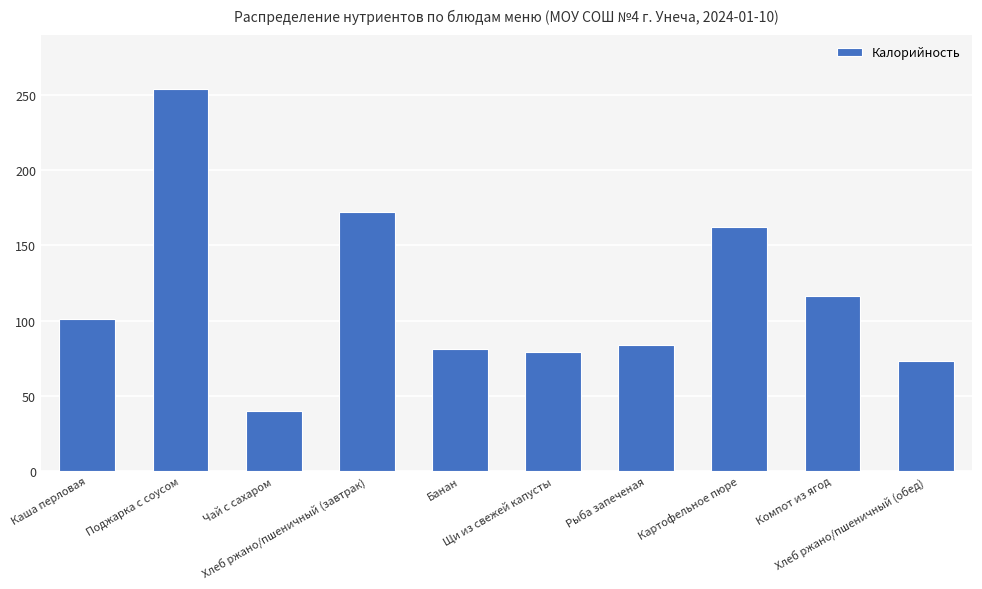

What is the greatest value displayed?

253.9